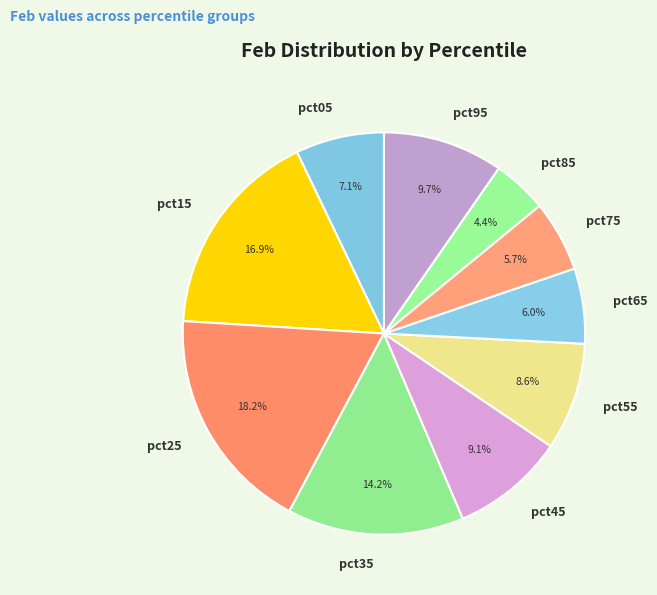

Which category has the smallest portion of the pie?

pct85